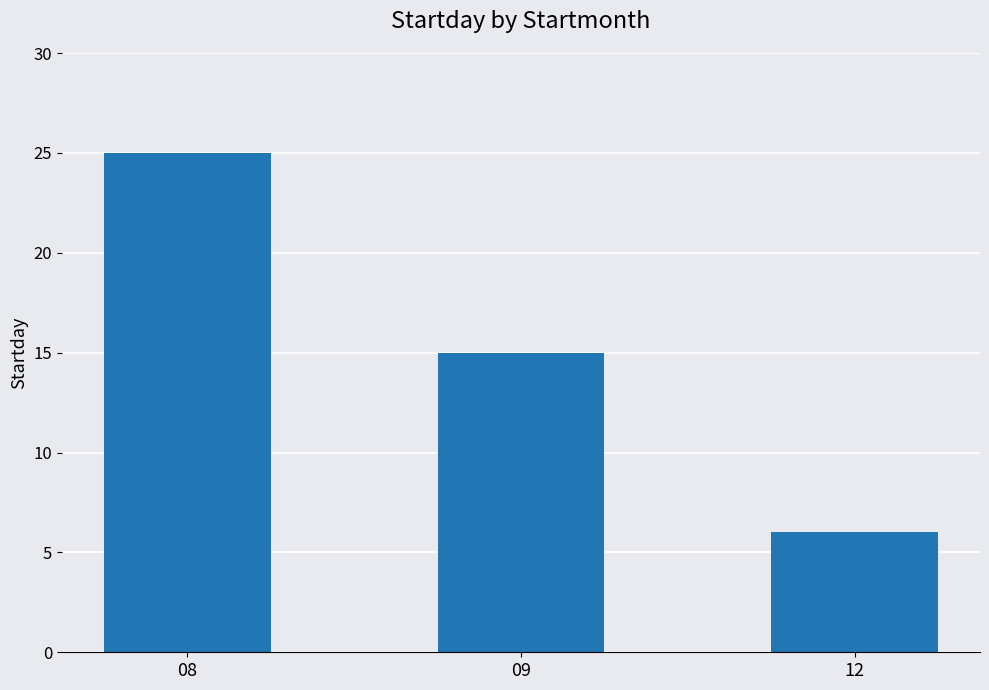

How many values are between 6 and 25?

3